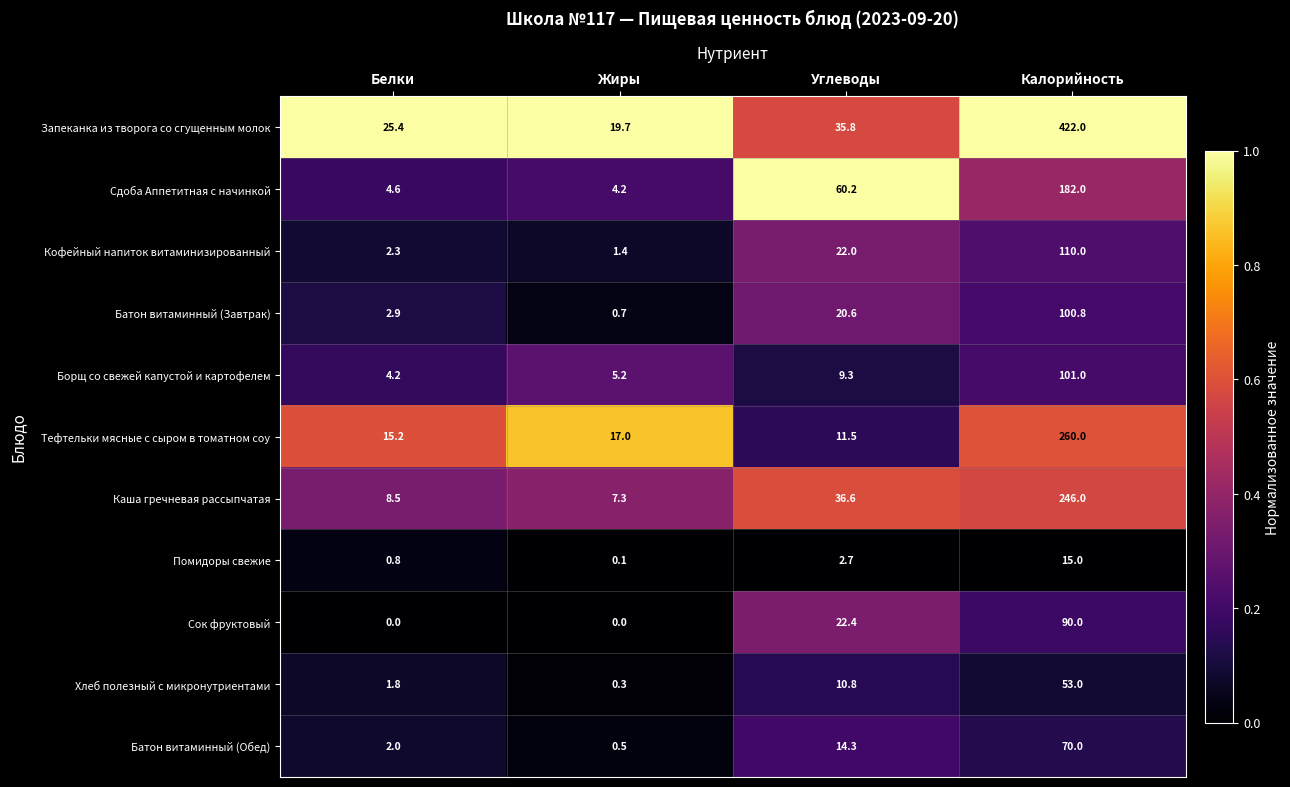

The value of Запеканка из творога со сгущенным молок at Углеводы is 11.9. True or false?

False